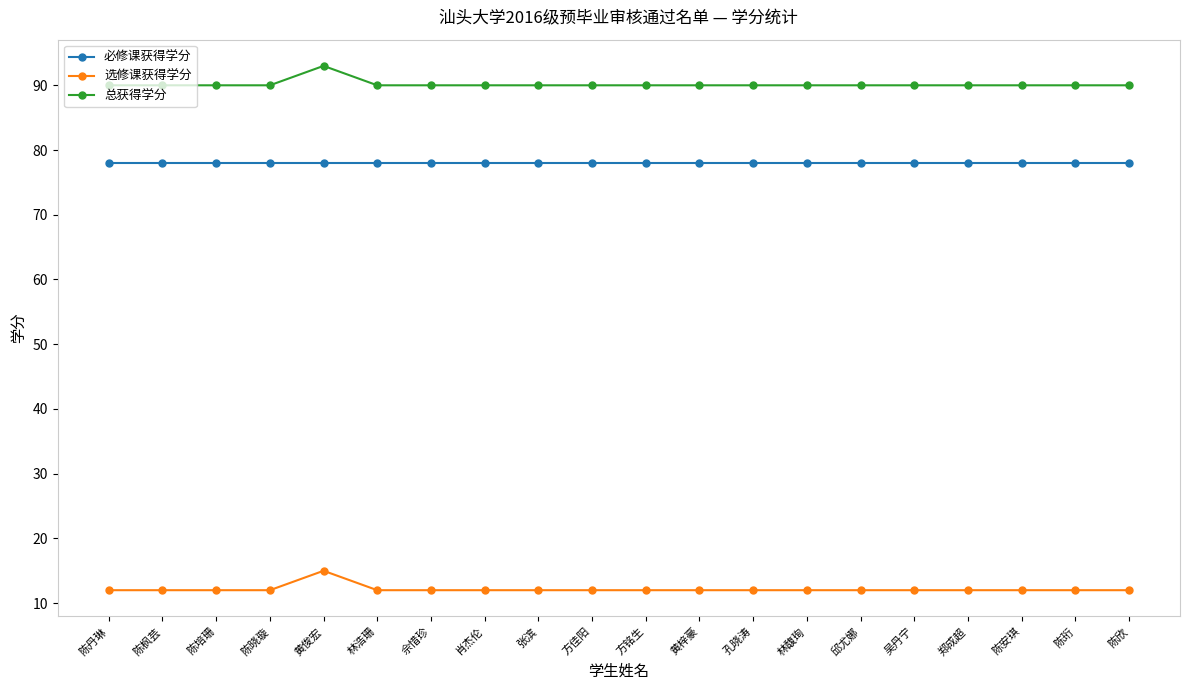

What is the lowest value of the 必修课获得学分 series?

78